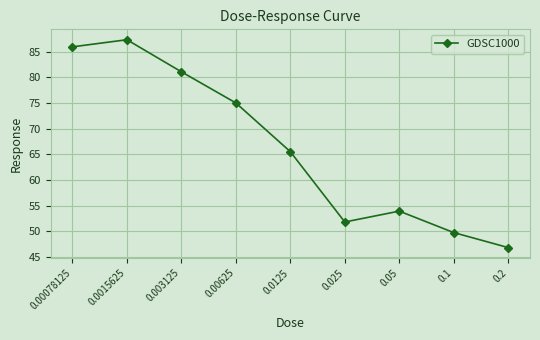

The value at 0.003125 is 33.9. True or false?

False